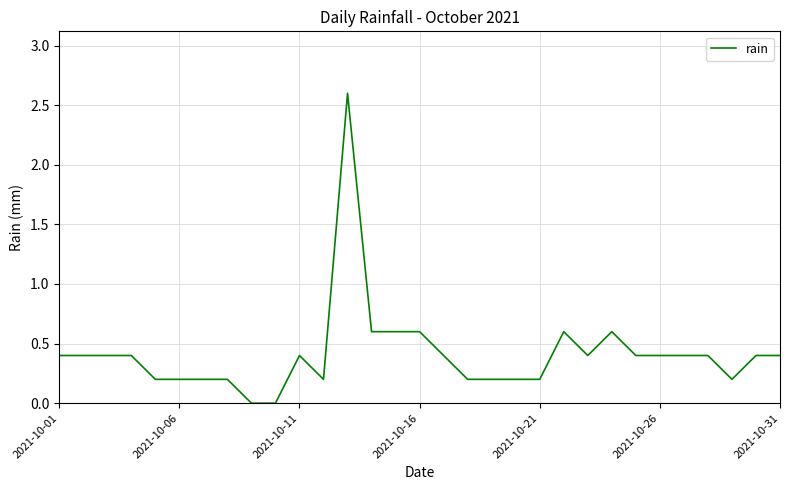

What is the difference between the maximum and minimum values?

2.6